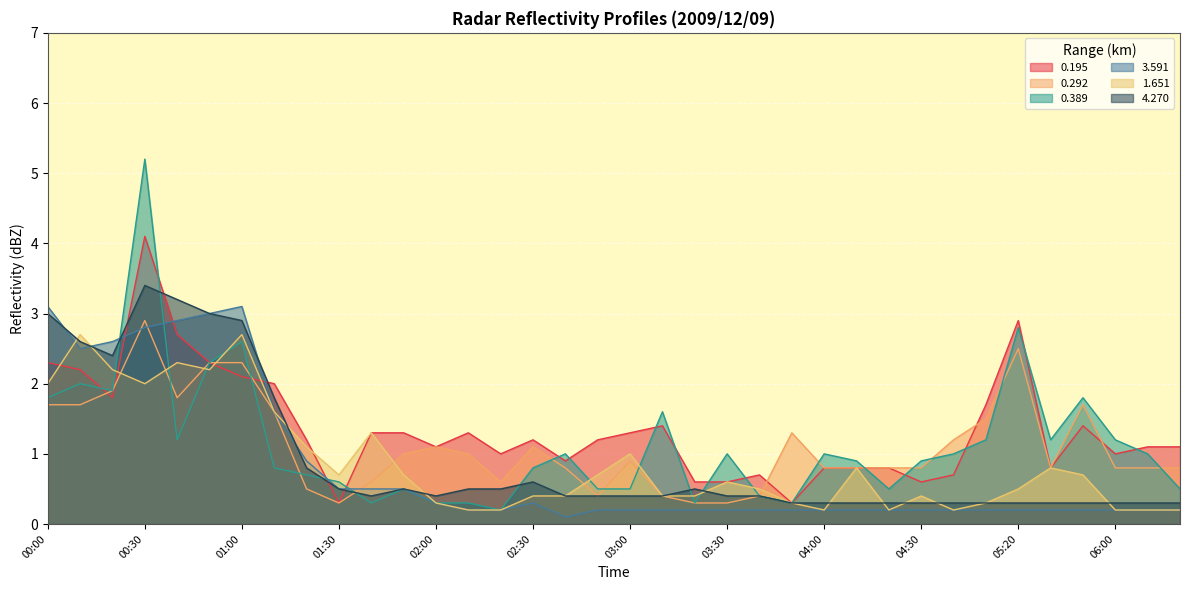

What is the label of the 4th point from the right?

05:40